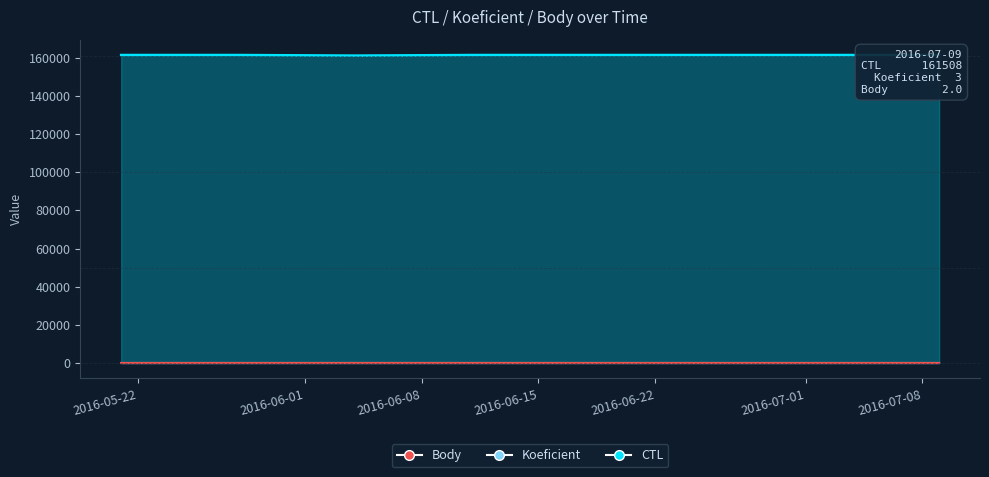

What is the difference between the Koeficient values at 2016-05-28 and 2016-06-11?

3